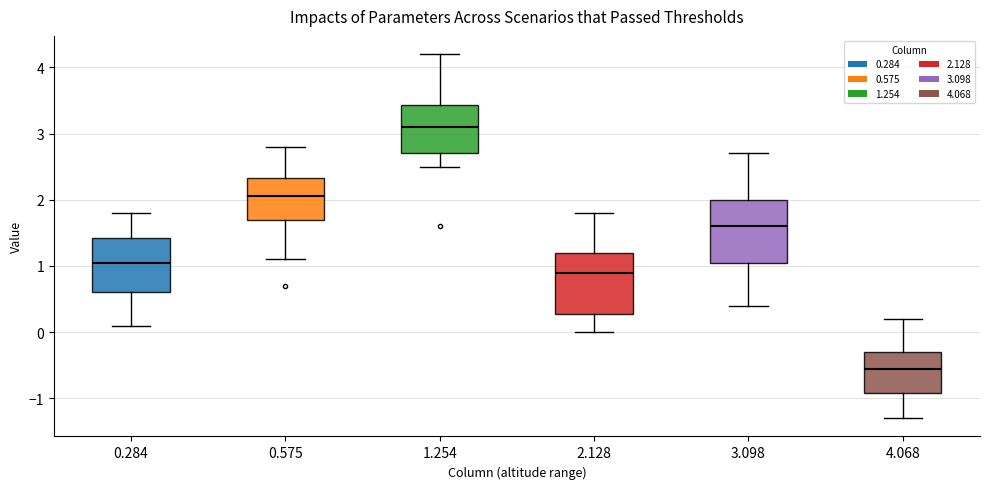

Reading left to right, read every box against the y-axis: the position of its median line, the range the box covers, and the ends of its whiskers. The values are not printed on the chart, so give them approximately, as read against the axis.

0.284: median 1.1, box 0.6 to 1.4, whiskers 0.1 to 1.8
0.575: median 2.1, box 1.7 to 2.3, whiskers 1.1 to 2.8
1.254: median 3.1, box 2.7 to 3.4, whiskers 2.5 to 4.2
2.128: median 0.9, box 0.3 to 1.2, whiskers 0.0 to 1.8
3.098: median 1.6, box 1.1 to 2.0, whiskers 0.4 to 2.7
4.068: median -0.5, box -0.9 to -0.3, whiskers -1.3 to 0.2